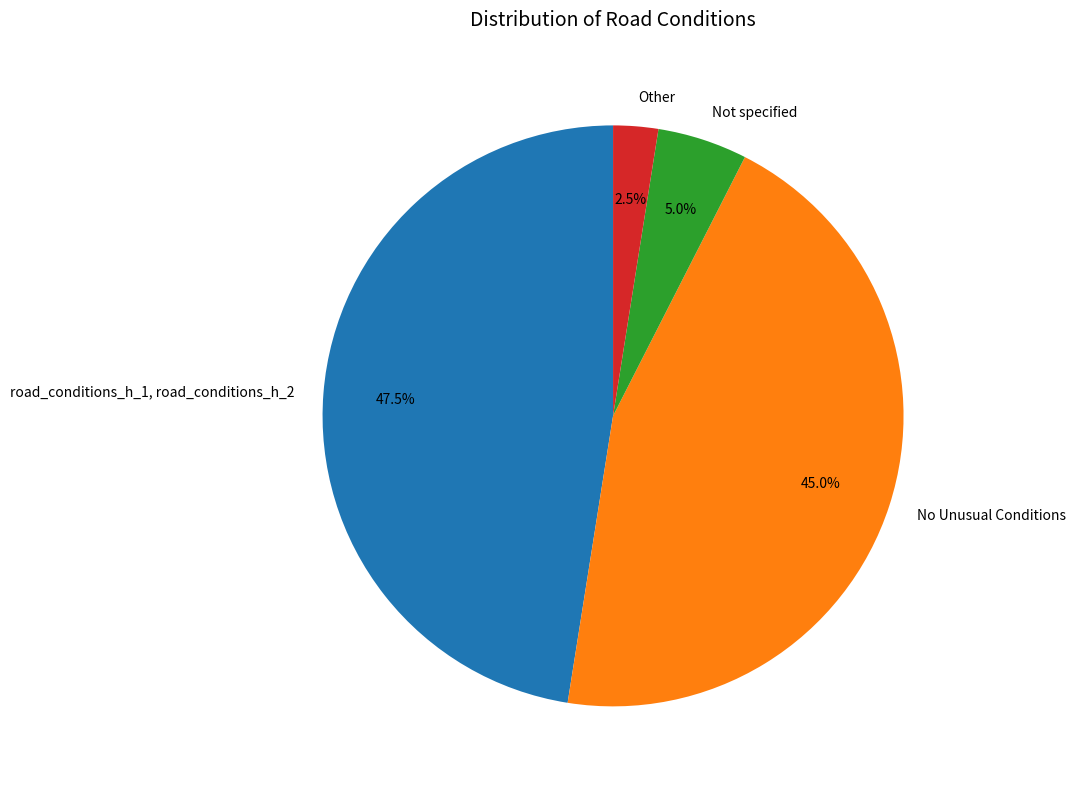

Rank the categories by value from lowest to highest.

Other, Not specified, No Unusual Conditions, road_conditions_h_1, road_conditions_h_2